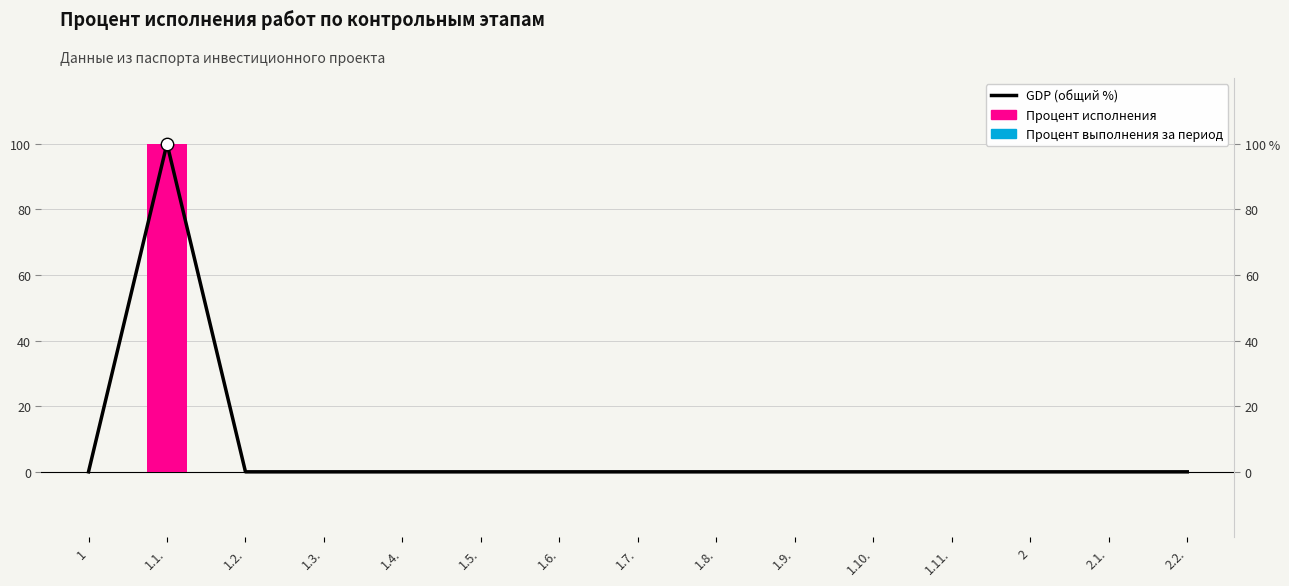

Which series has the widest spread of Y values?

GDP (line)